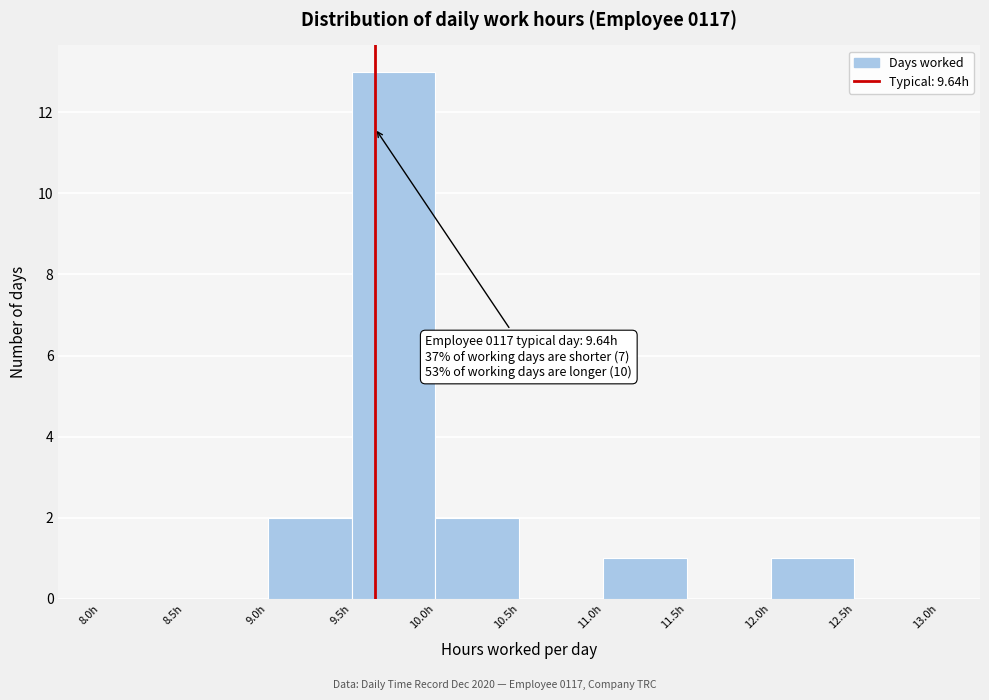

Over which range of the x-axis is the bar tallest?

9.5 to 10.0